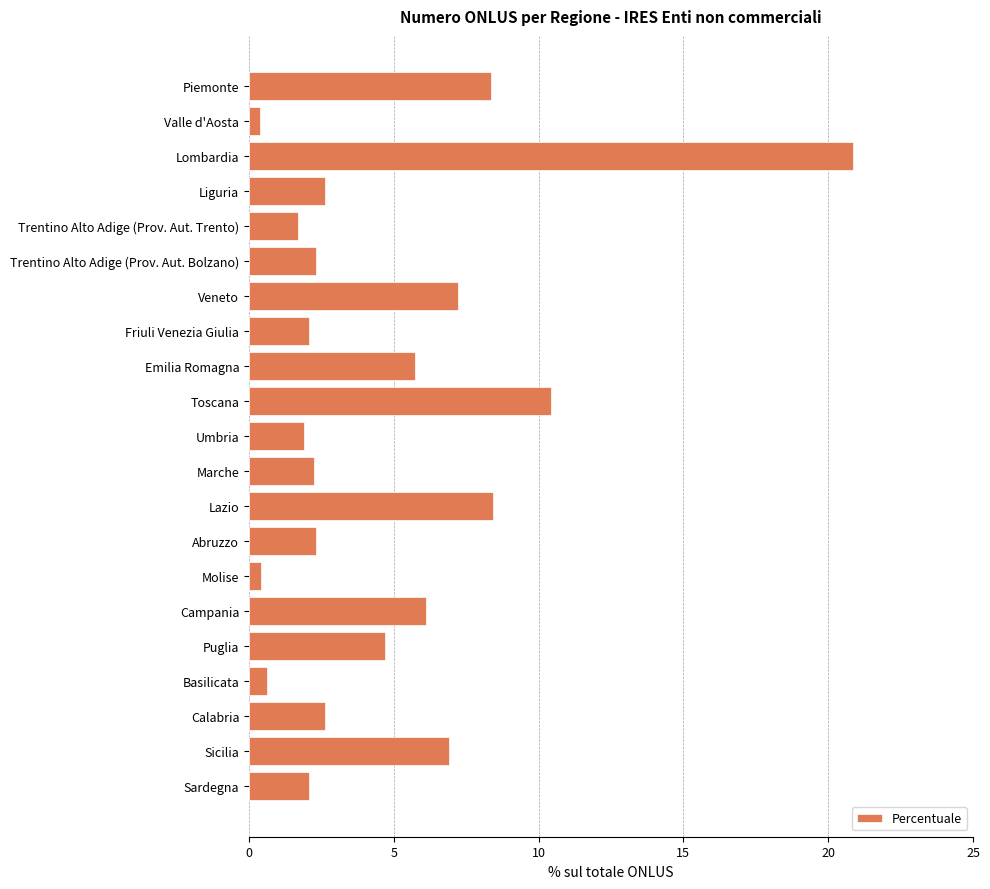

At which category does the chart reach its peak across all series?

Lombardia